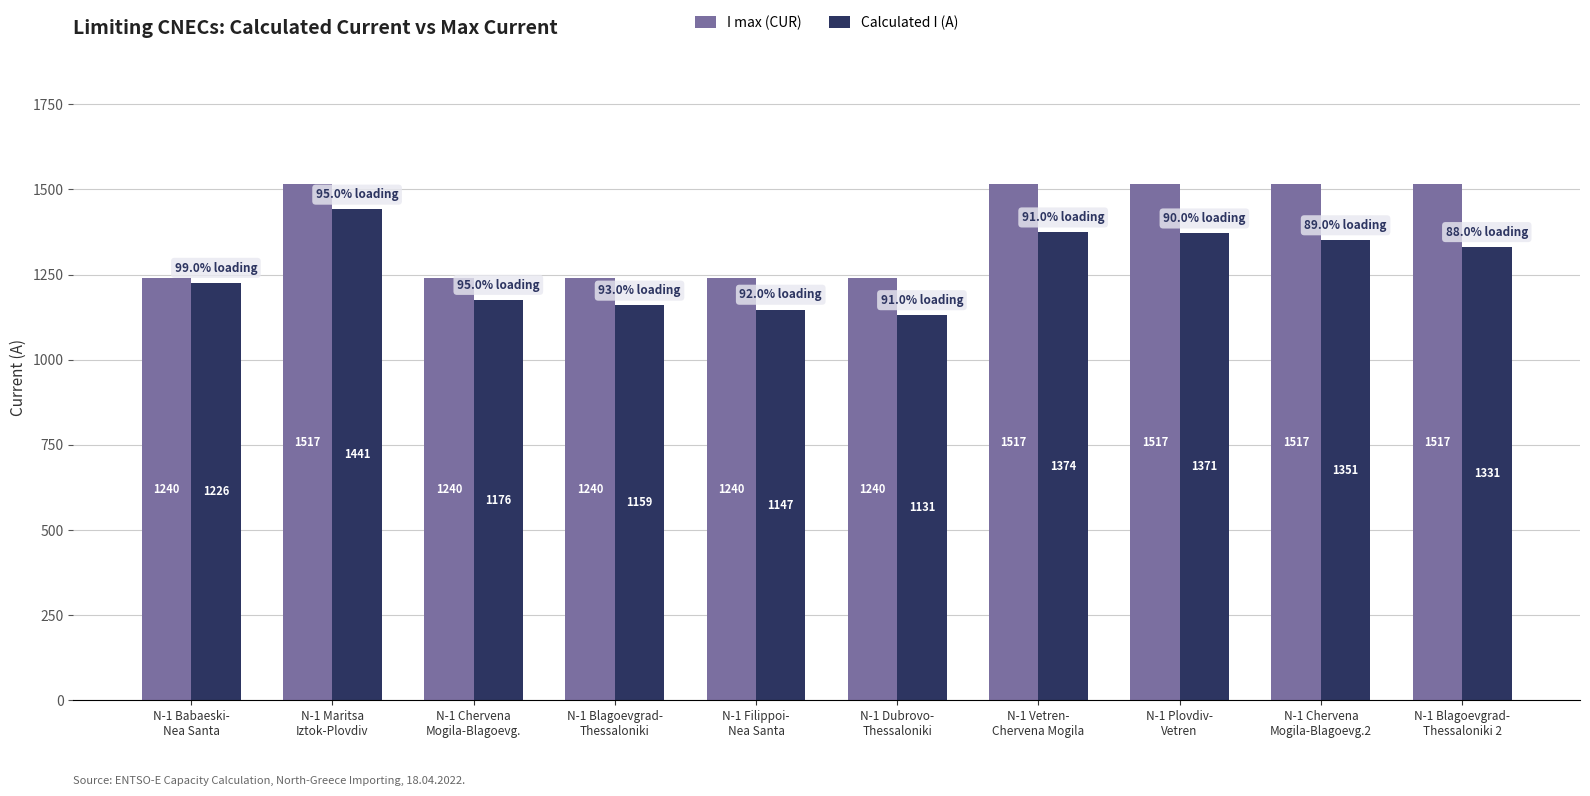

The value of I max (CUR) at N-1 Dubrovo-
Thessaloniki is 1240. True or false?

True